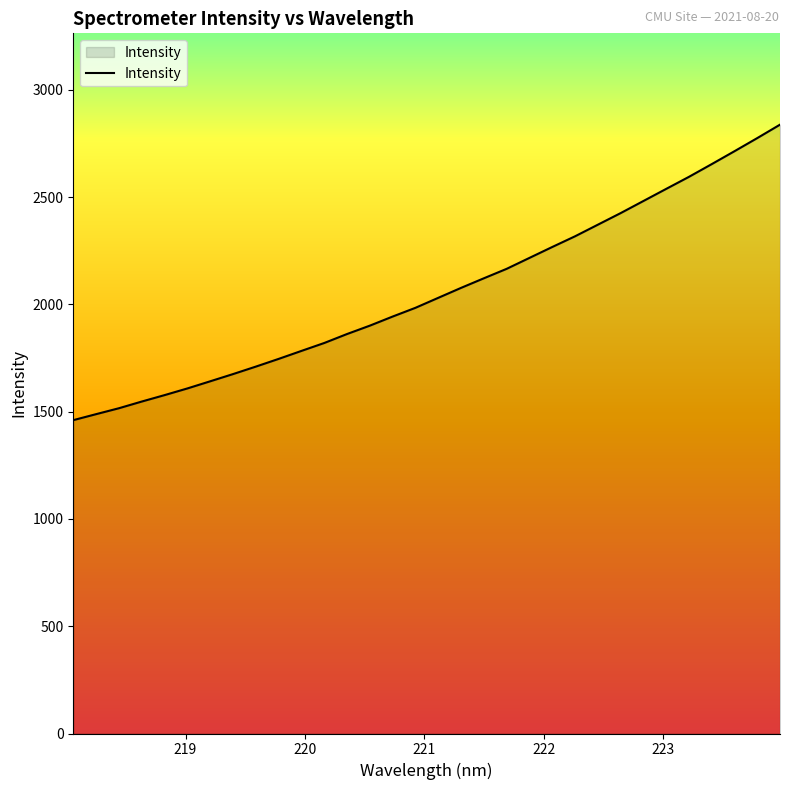

What is the difference between the maximum and minimum values?

1377.1